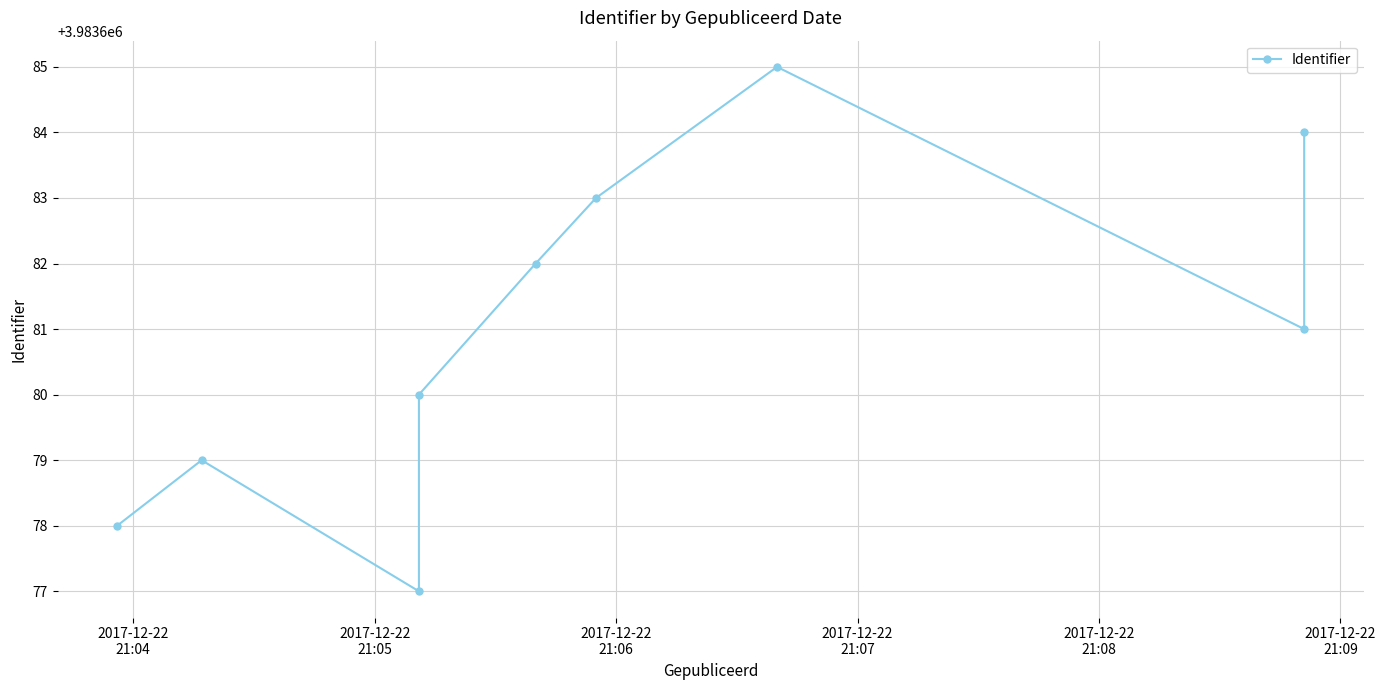

What is the sum of the values at 2017-12-22
21:08 and 2017-12-22
21:07?

7967362